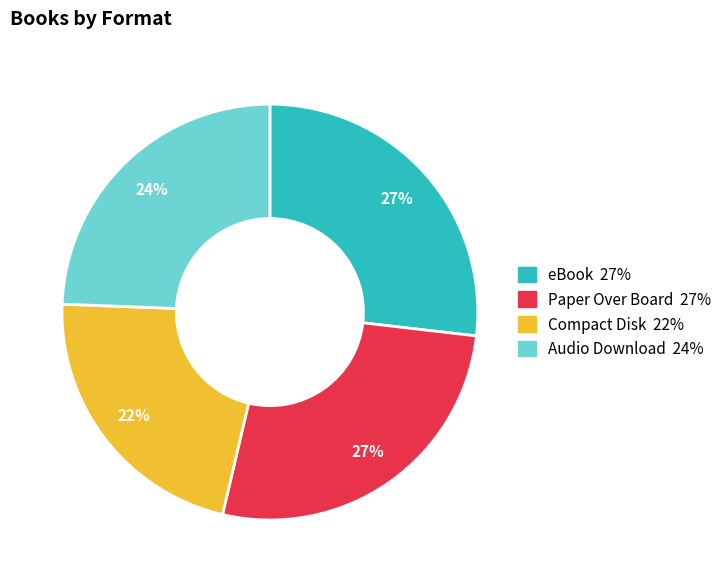

Which has a higher value, Audio Download or eBook?

eBook